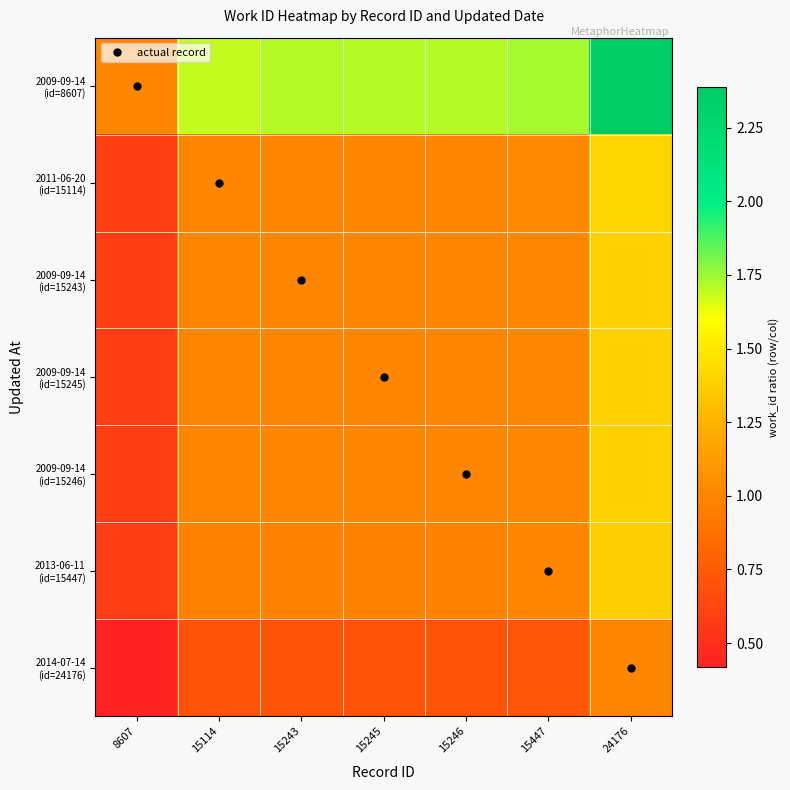

What is the total value across all series at 15447?

7.5